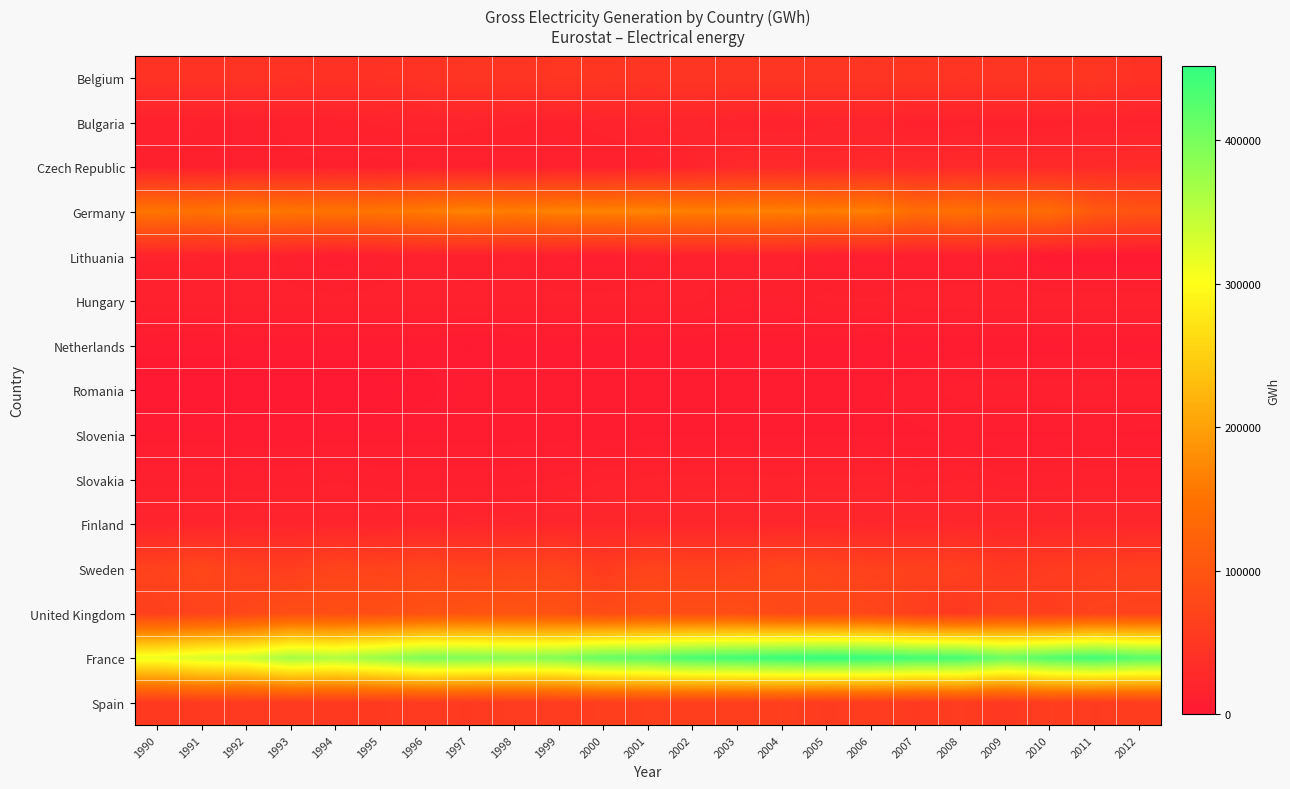

Which has a higher value, 1998 or 2009?

2009